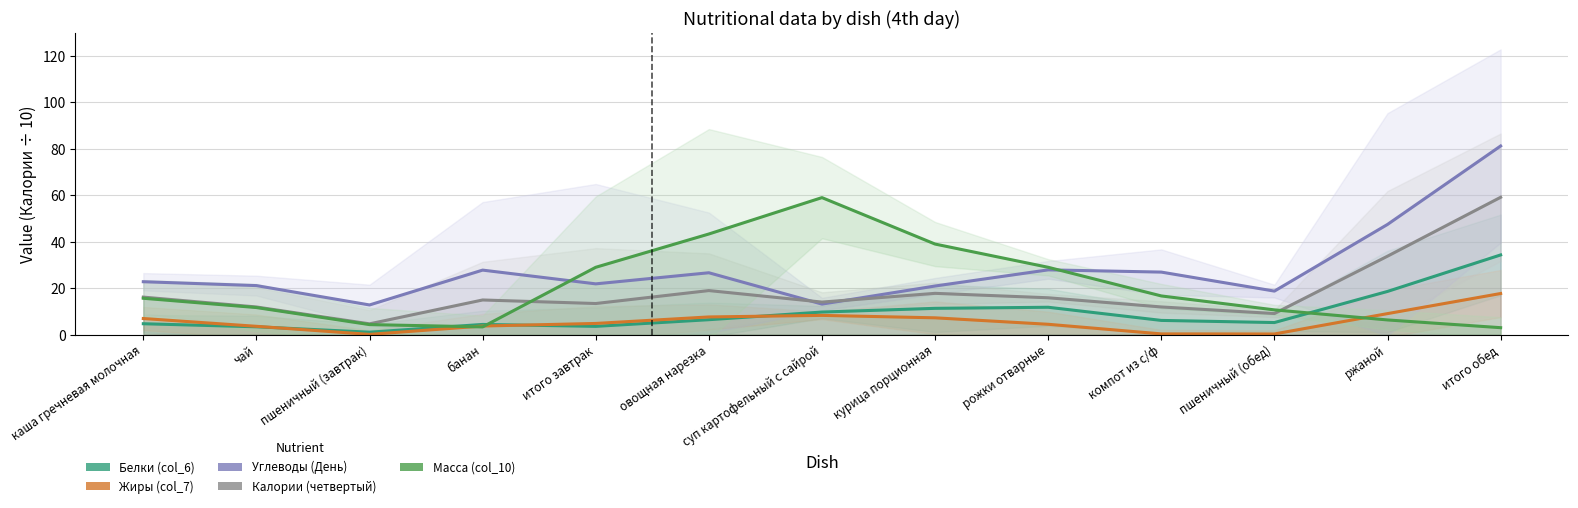

List the labels in order of Белки (col_6) value, smallest first.

пшеничный (завтрак), чай, итого завтрак, банан, каша гречневая молочная, пшеничный (обед), компот из с/ф, овощная нарезка, суп картофельный с сайрой, курица порционная, рожки отварные, ржаной, итого обед